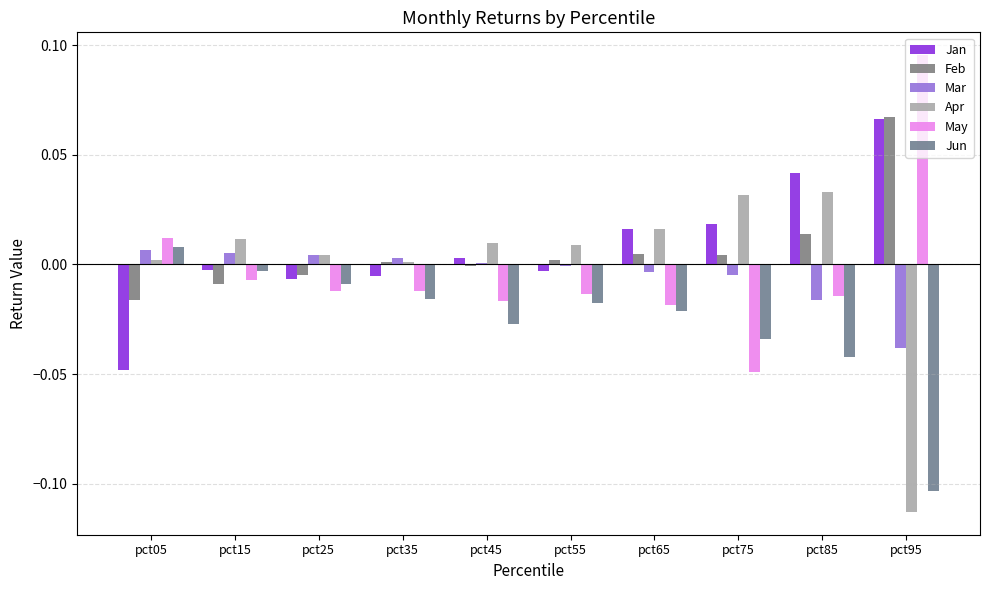

Does the chart contain stacked bars?

No